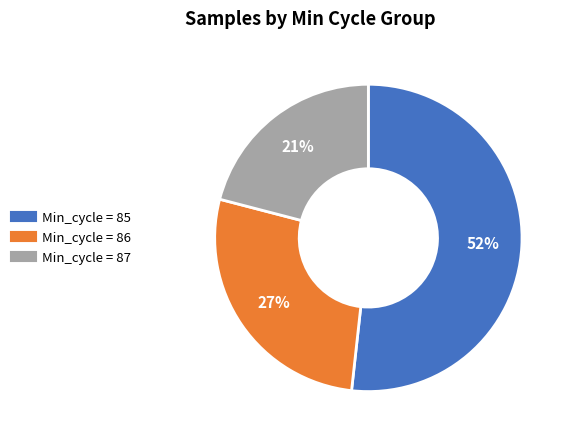

Is there a majority slice in this chart?

Yes